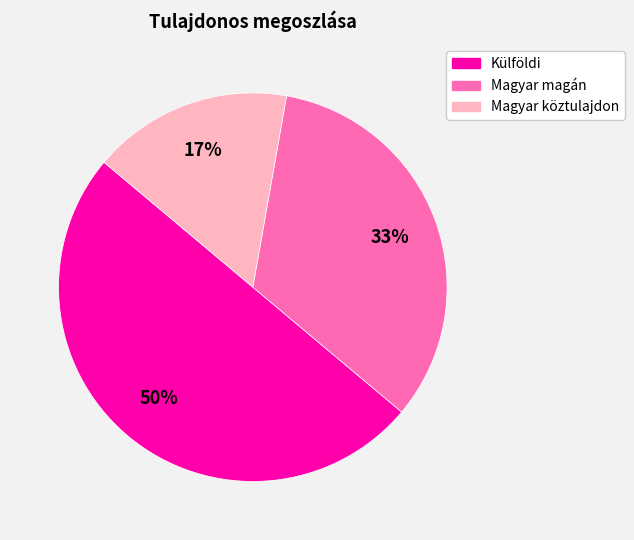

True or false: Magyar köztulajdon accounts for 24% of the total.

False